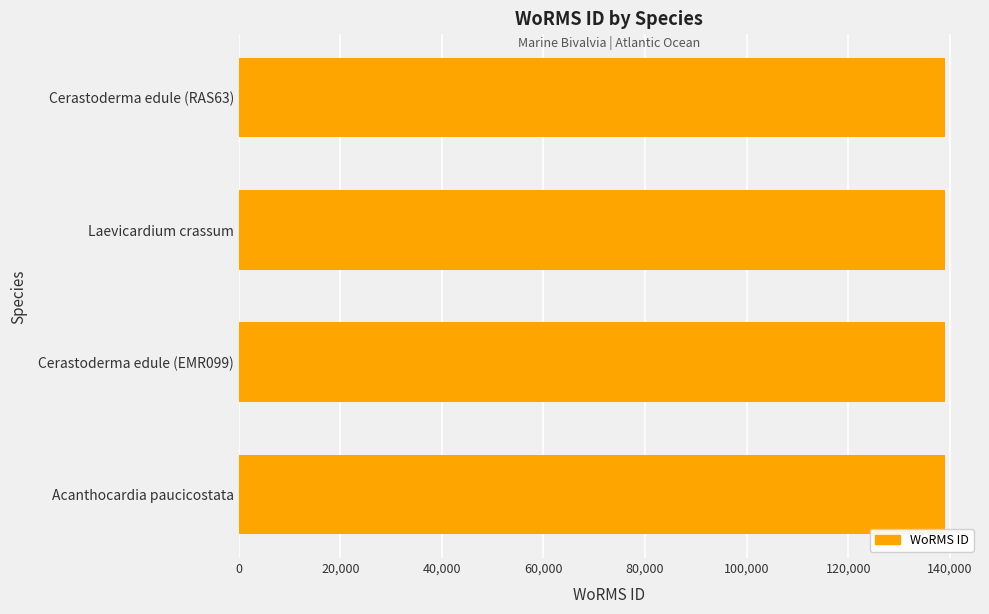

What is the approximate value at Acanthocardia paucicostata?

138993